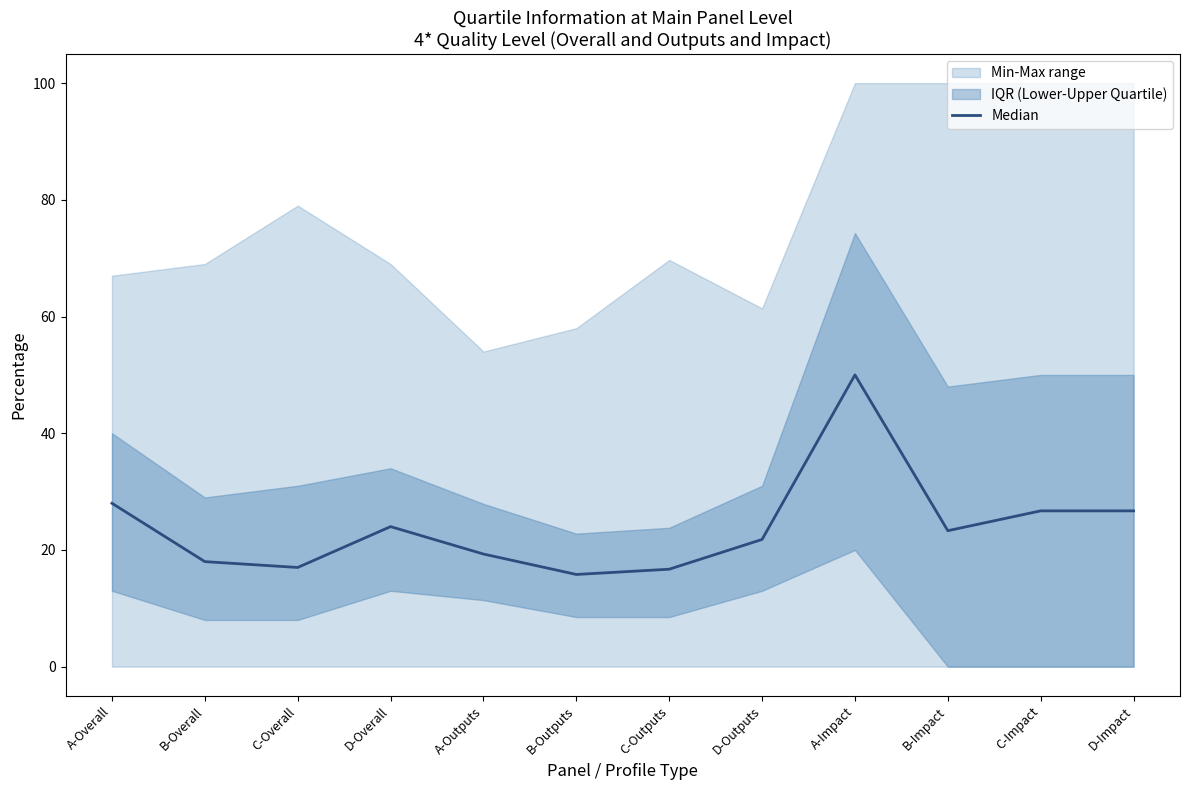

Reading left to right, transcribe all the data shown in this chart.

A-Overall=28.0	B-Overall=18.0	C-Overall=17.0	D-Overall=24.0	A-Outputs=19.3	B-Outputs=15.8	C-Outputs=16.7	D-Outputs=21.8	A-Impact=50.0	B-Impact=23.3	C-Impact=26.7	D-Impact=26.7